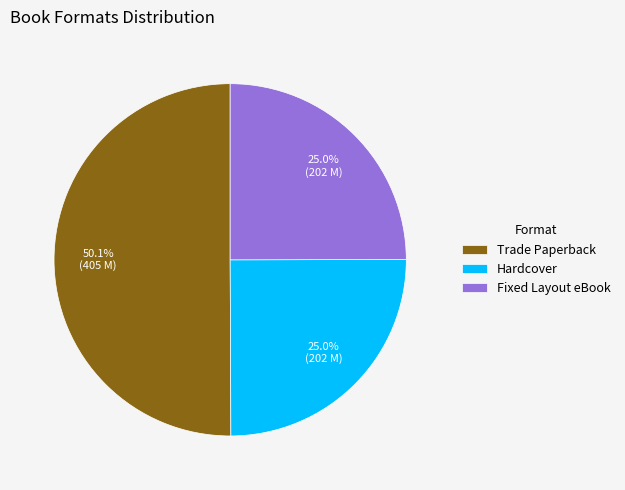

How many slices are in this pie chart?

3